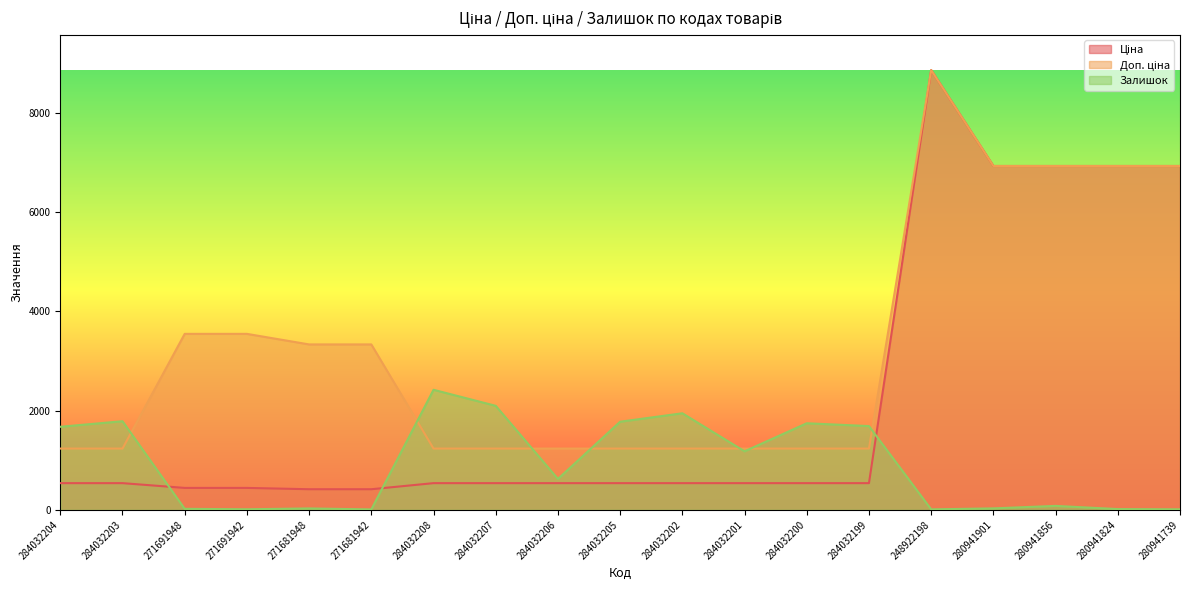

What is the maximum value for Доп. ціна?

8856.7